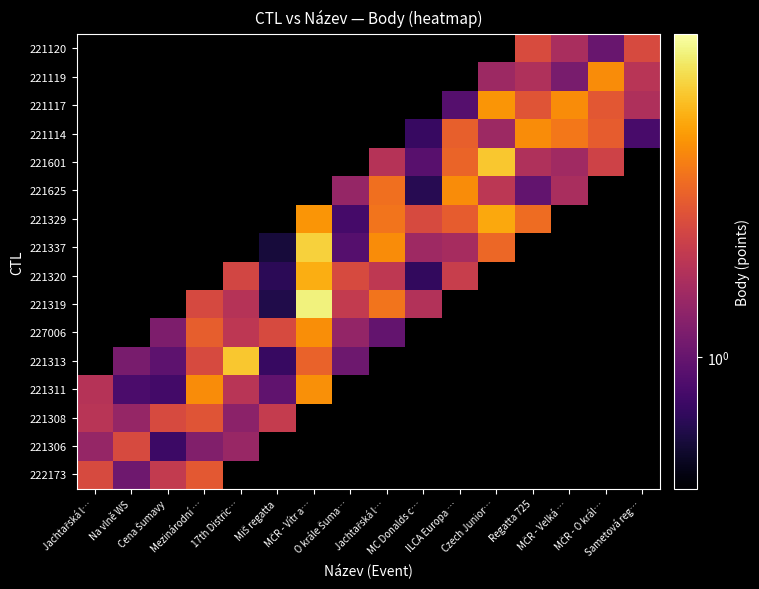

How many distinct data groups are displayed?

16